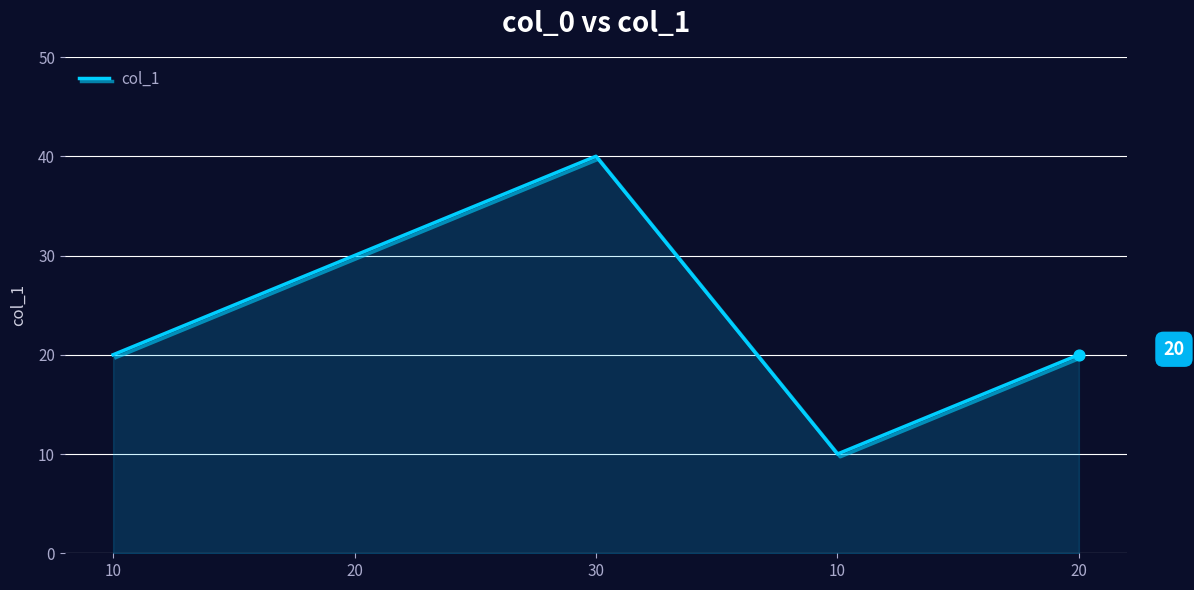

Which has a higher value, 20 or 10?

20